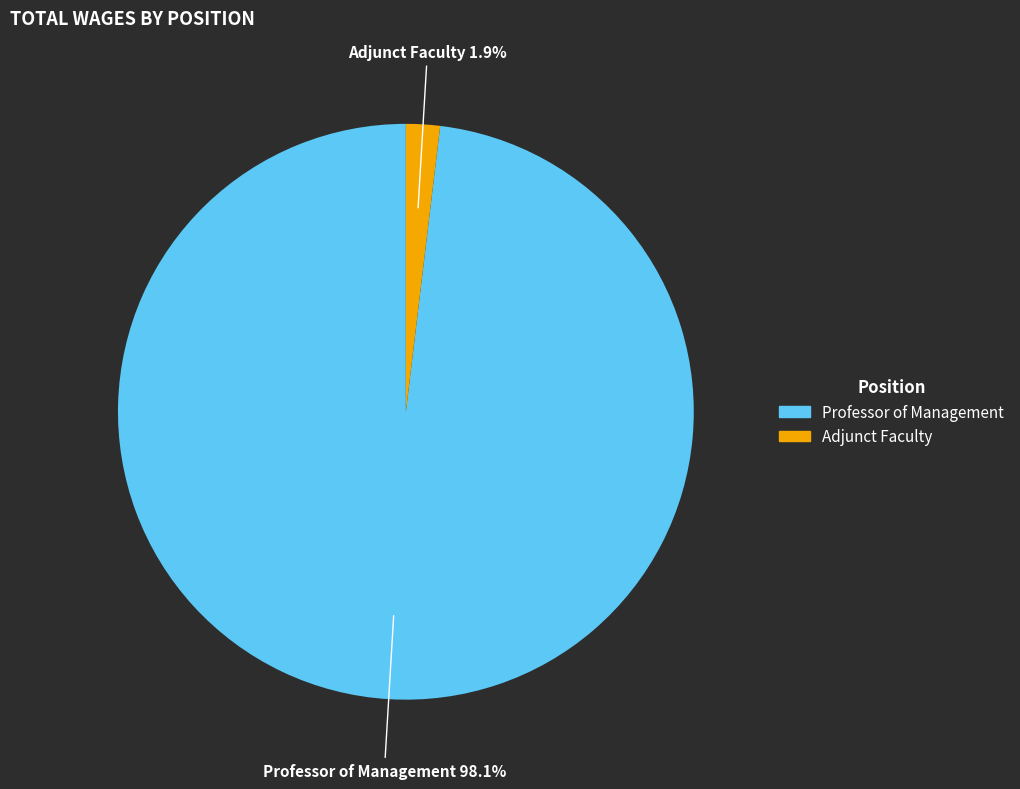

Does Professor of Management represent more than half of the total?

Yes